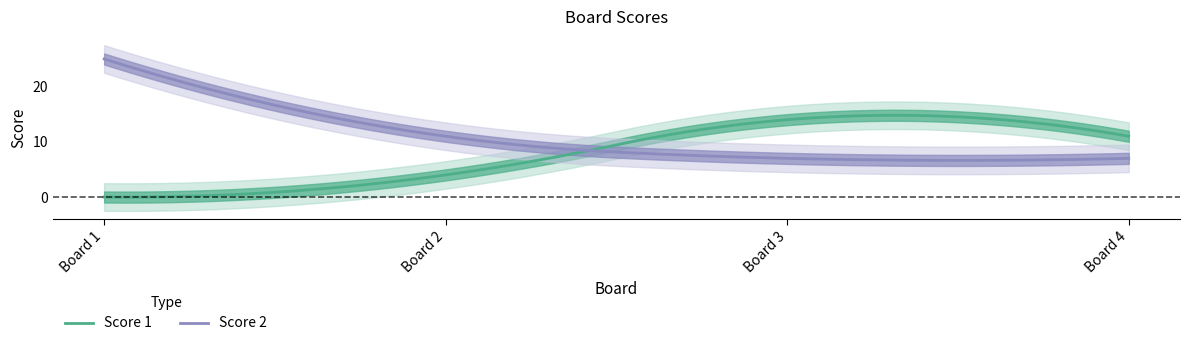

Which label corresponds to the smallest value in the chart?

1